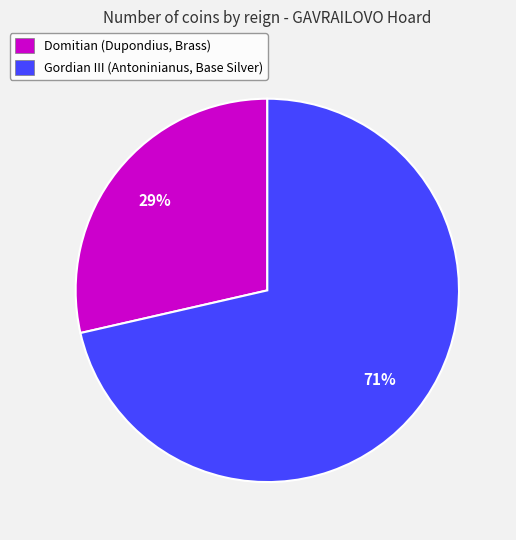

To the nearest percent, what percentage of the pie is Domitian (Dupondius, Brass)?

29%